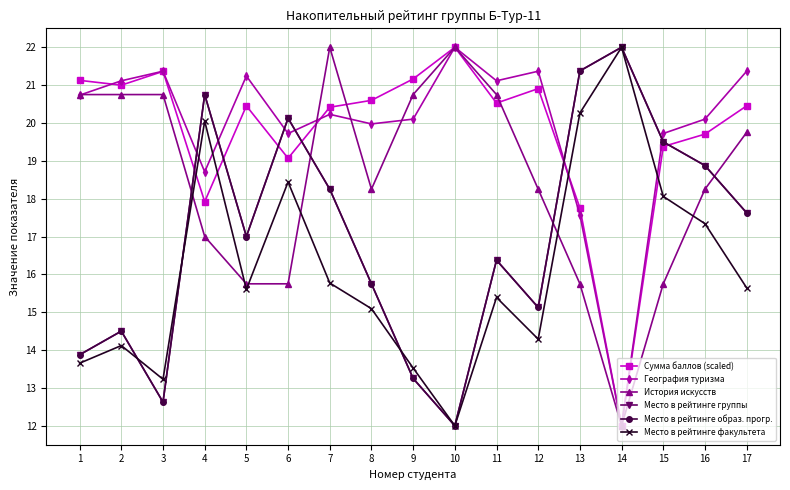

True or false: География туризма has a value of 20.7 at 1.

True